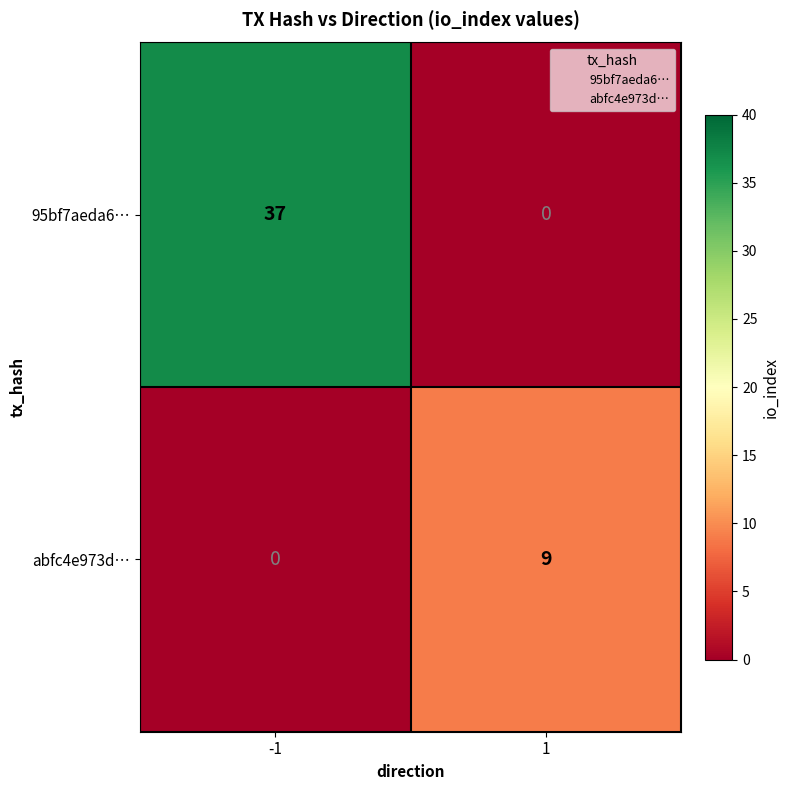

True or false: abfc4e973d… has a value of 9 at 1.

True